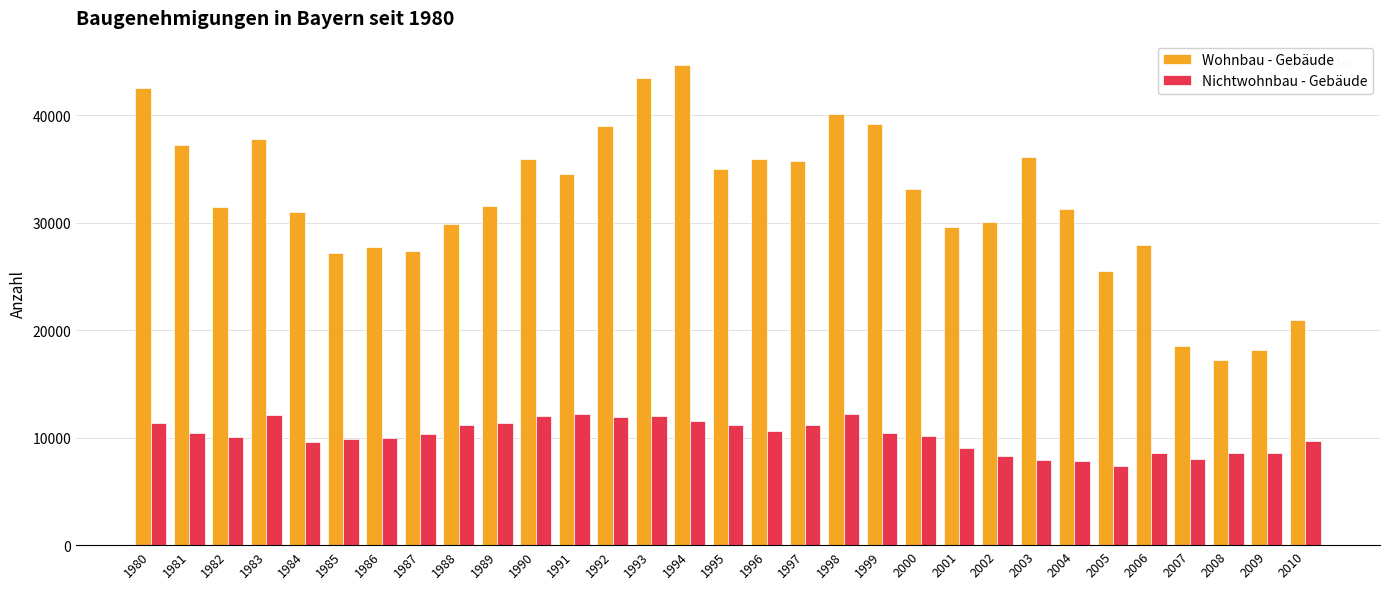

Which series has the largest total across all categories?

Wohnbau - Gebäude